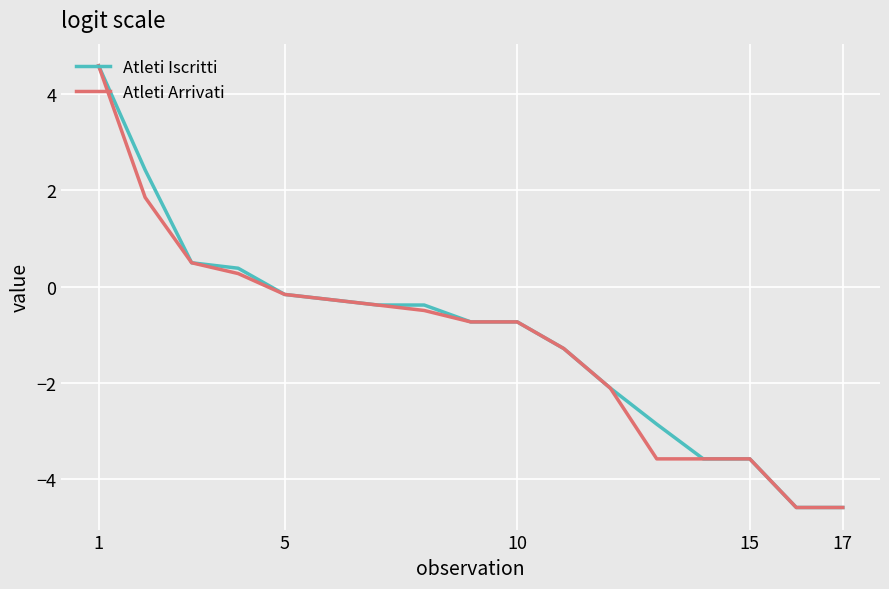

At how many categories does at least one series exceed 0?

4